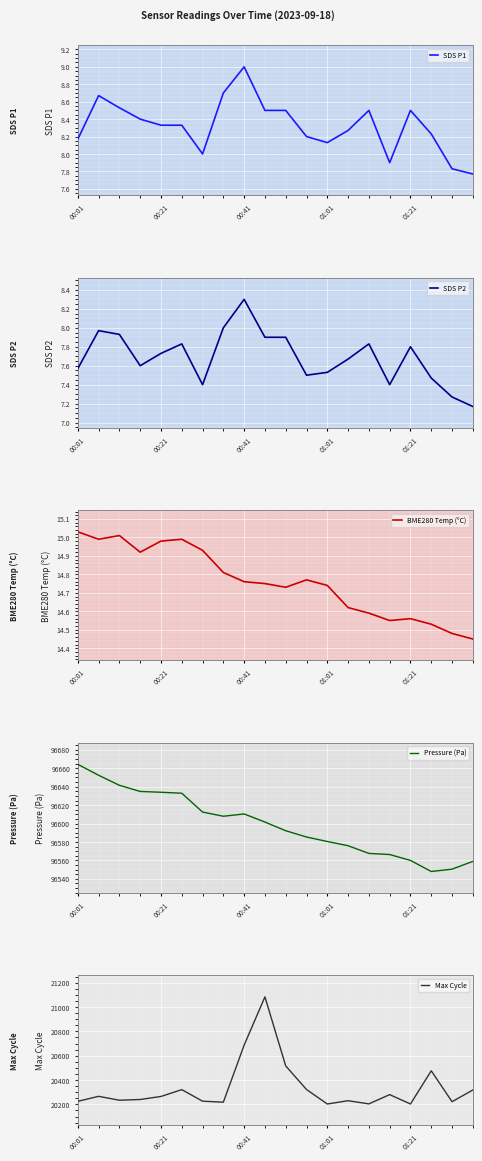

Which category has the highest value in the BME280 Temp (°C) series?

00:01